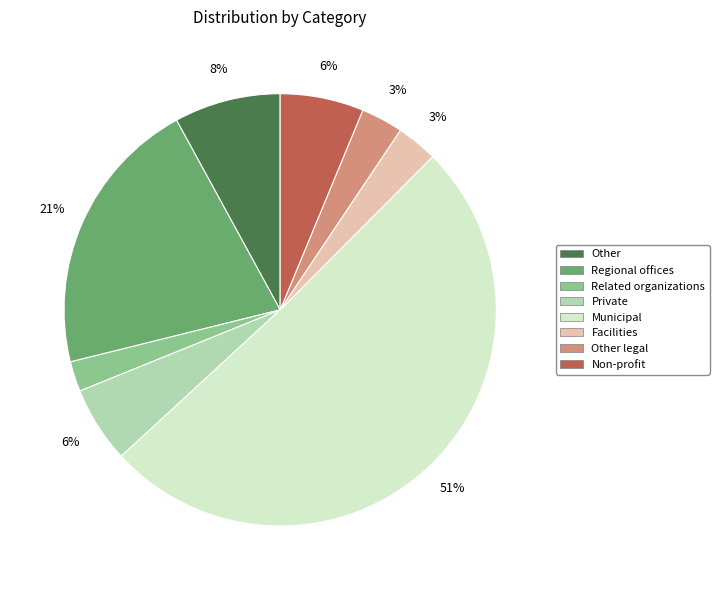

To the nearest percent, what is the average slice percentage?

12%